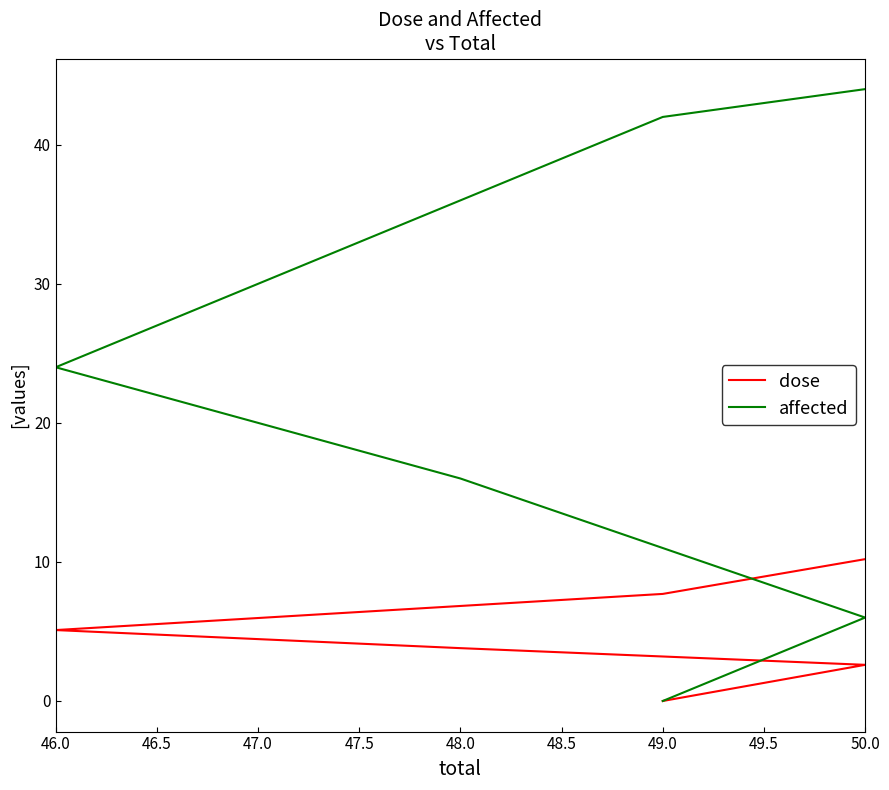

True or false: affected has more than 2 interior local peaks.

False